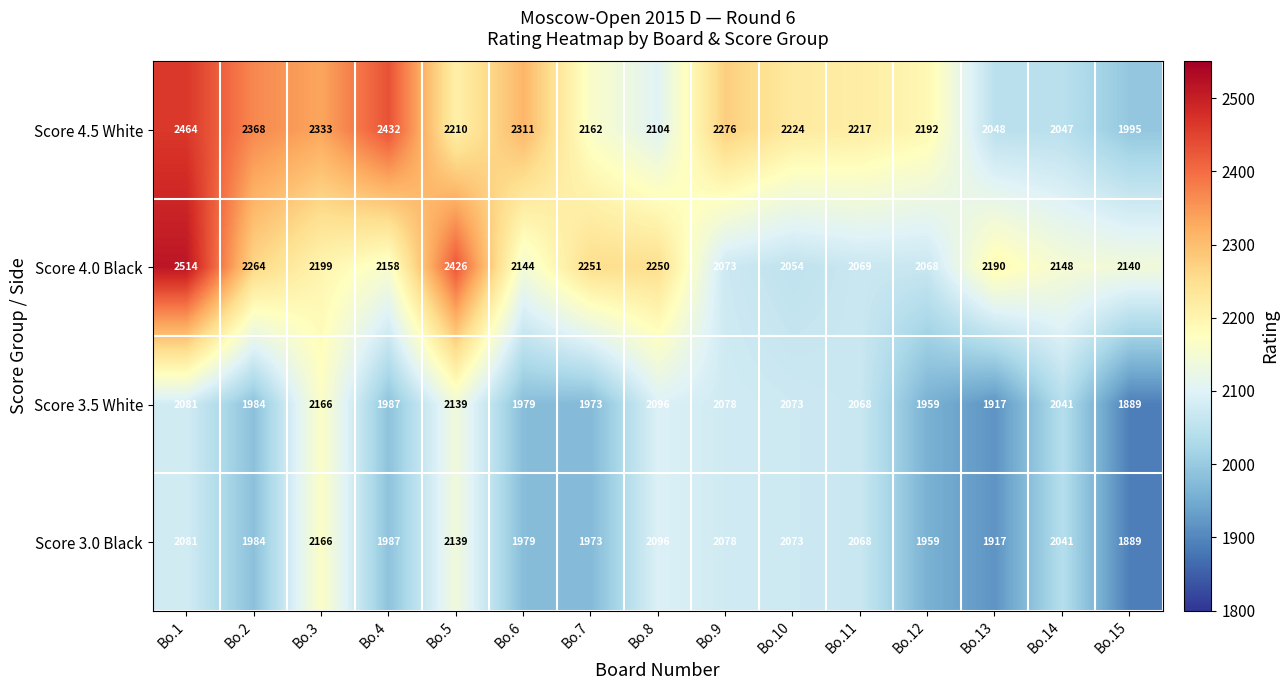

The value of Score 4.5 White at Bo.2 is 1198. True or false?

False